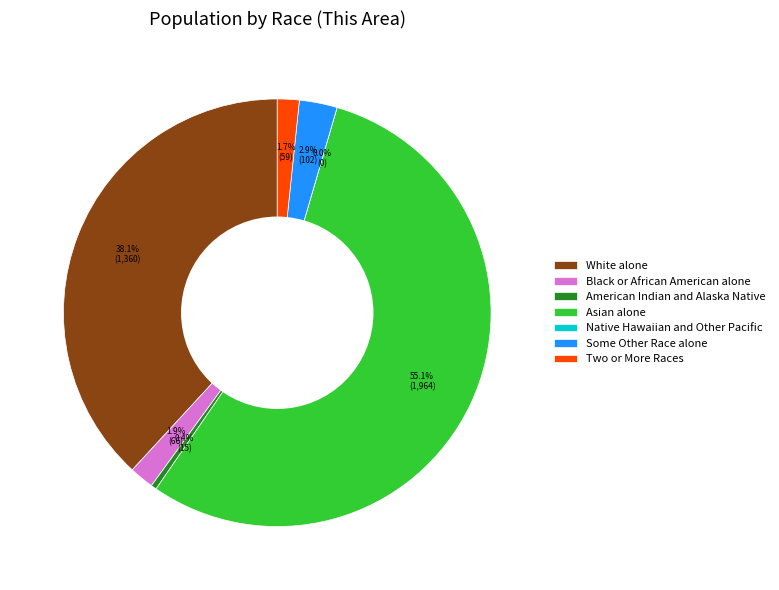

To the nearest percent, what percentage of the pie is White alone?

38%